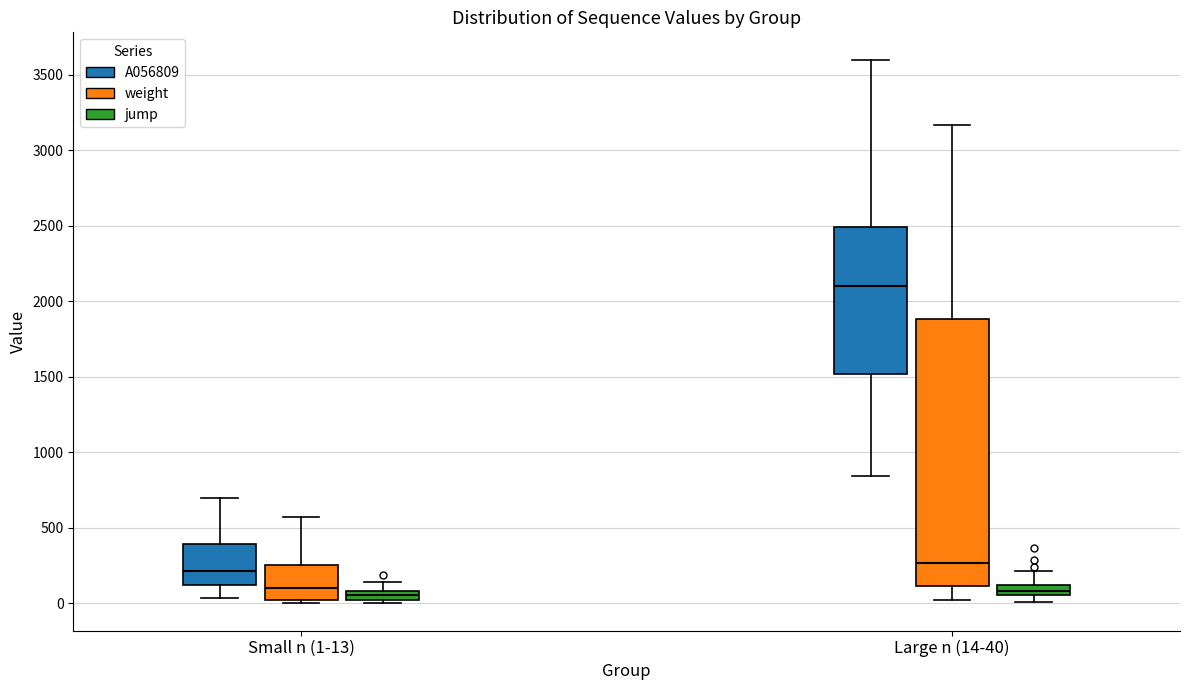

Which box is the tallest, from its lower edge to its upper edge?

Large n (14-40) (weight)